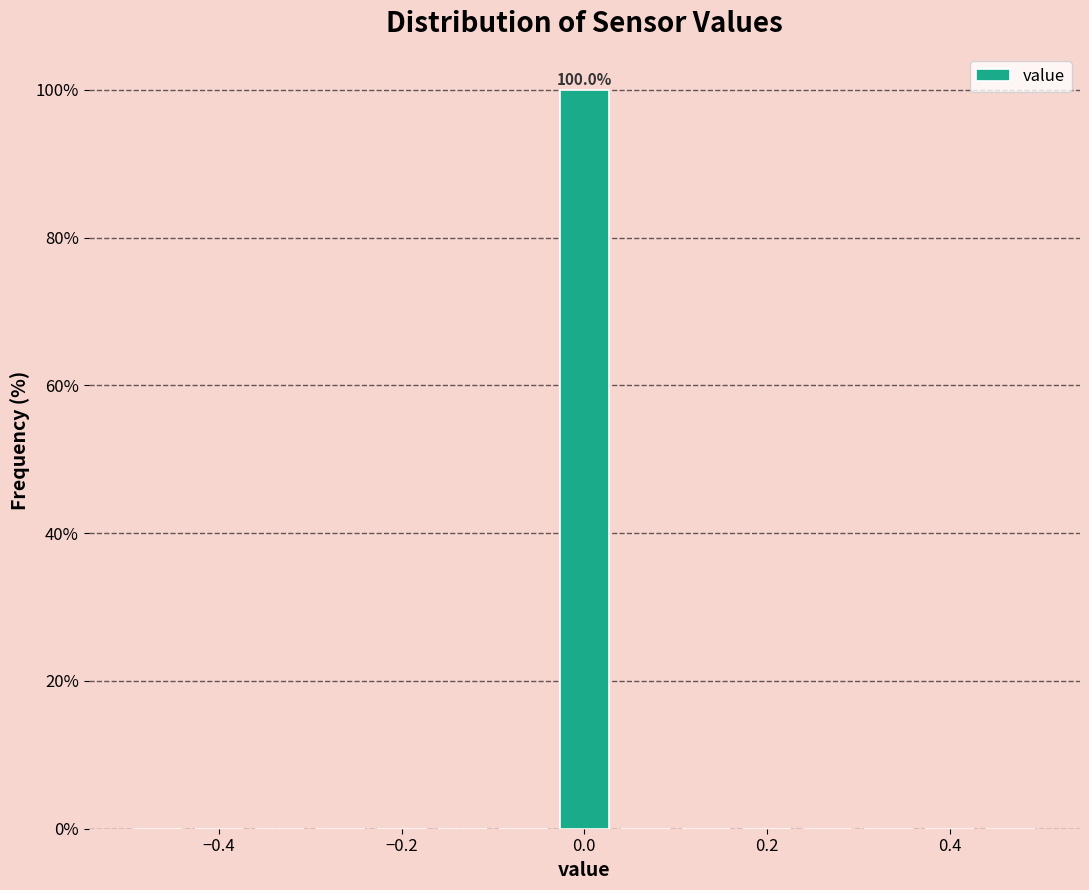

Read against the x-axis, roughly where is the centre of the tallest bar?

0.00